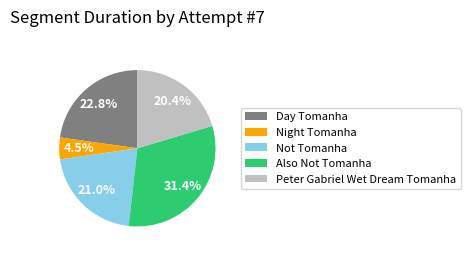

Which category has the smallest portion of the pie?

Night Tomanha